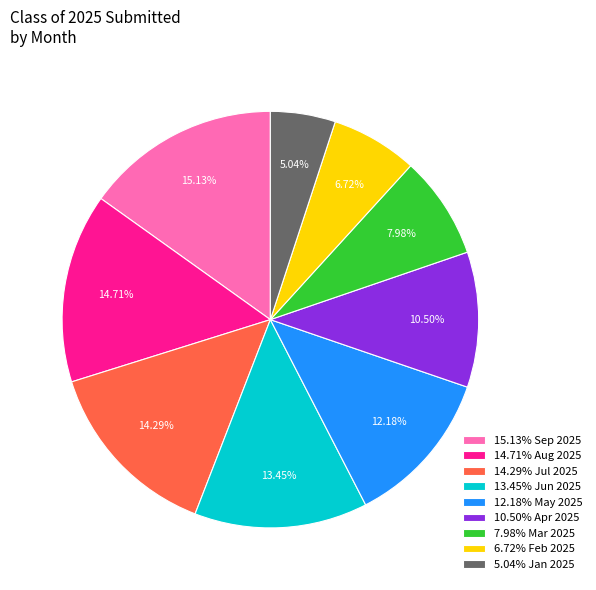

What is the ratio of the value at 5.04% Jan 2025 to the value at 7.98% Mar 2025?

0.6